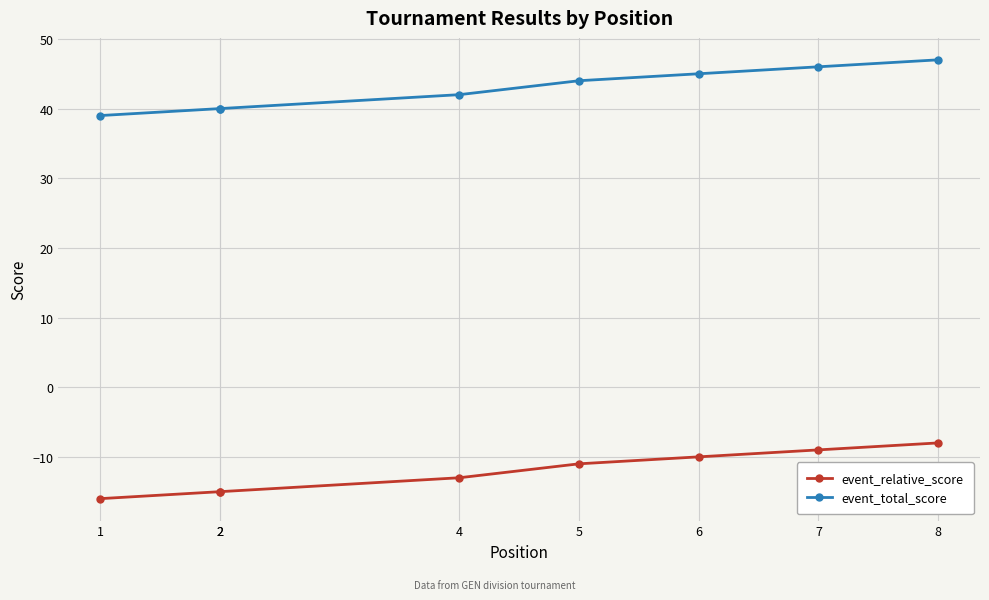

What is the difference between the highest and lowest values at 5?

55